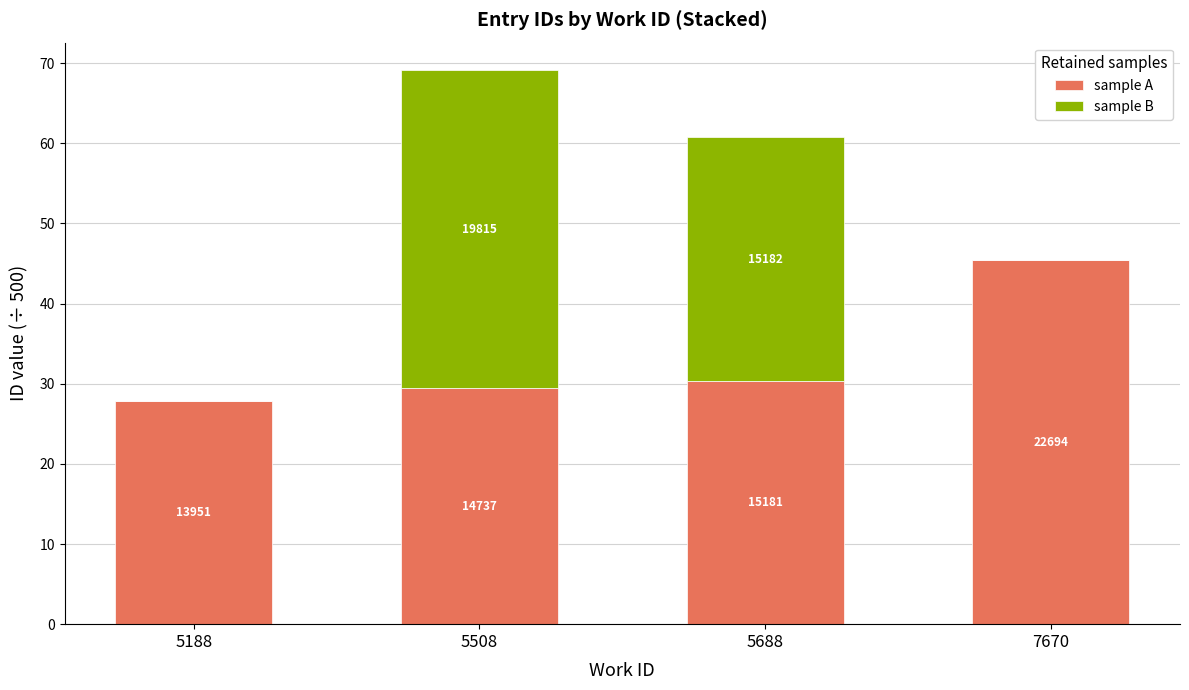

Are the bars grouped side by side (vs. stacked)?

No